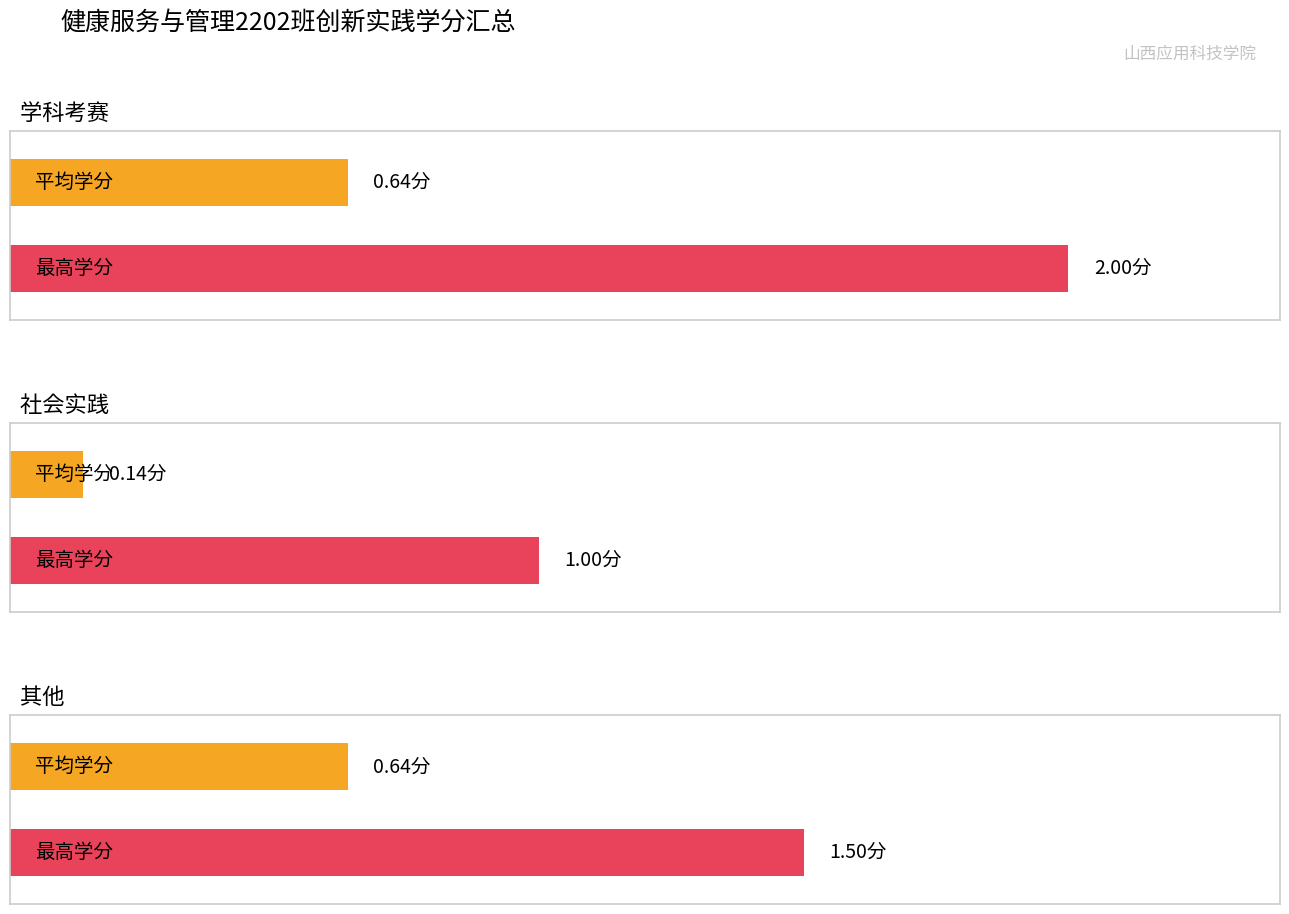

What is the maximum value for 学科考赛?

2.0